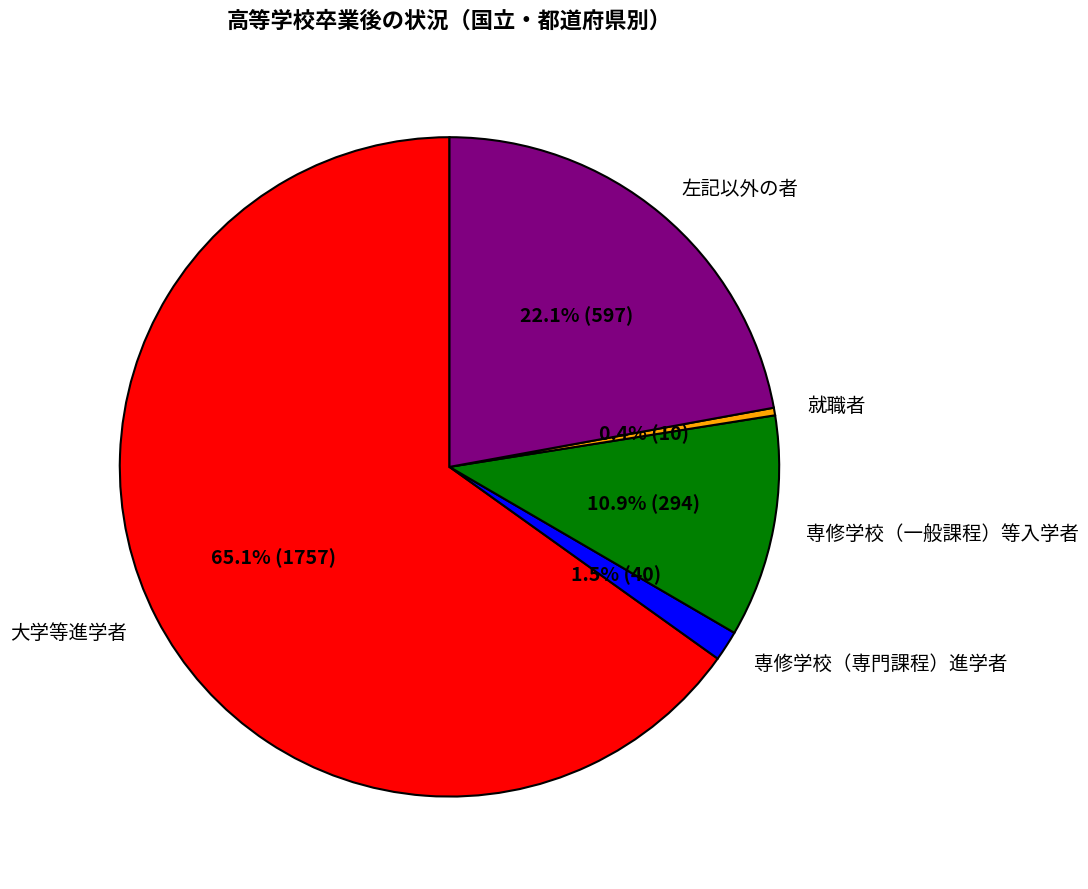

Which slice is the smallest?

就職者